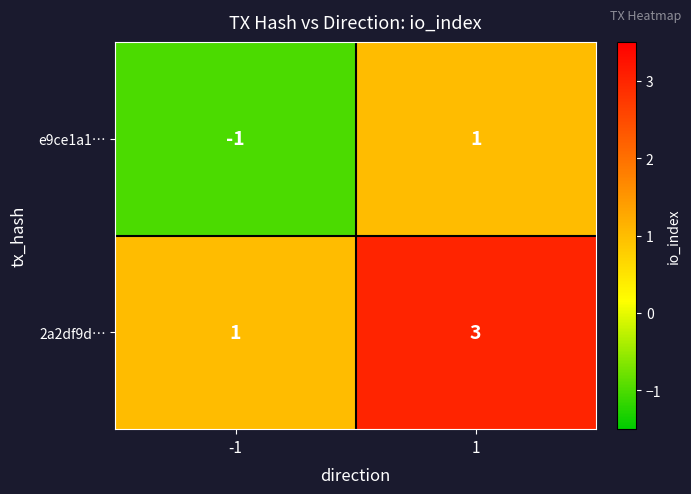

Which series has the largest total across all categories?

2a2df9d…